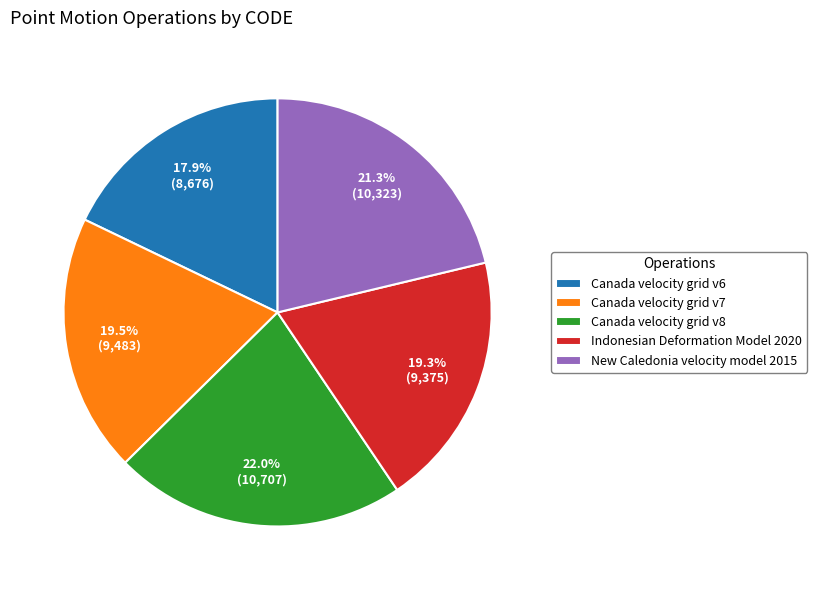

Does Canada velocity grid v8 account for over 50% of the chart?

No